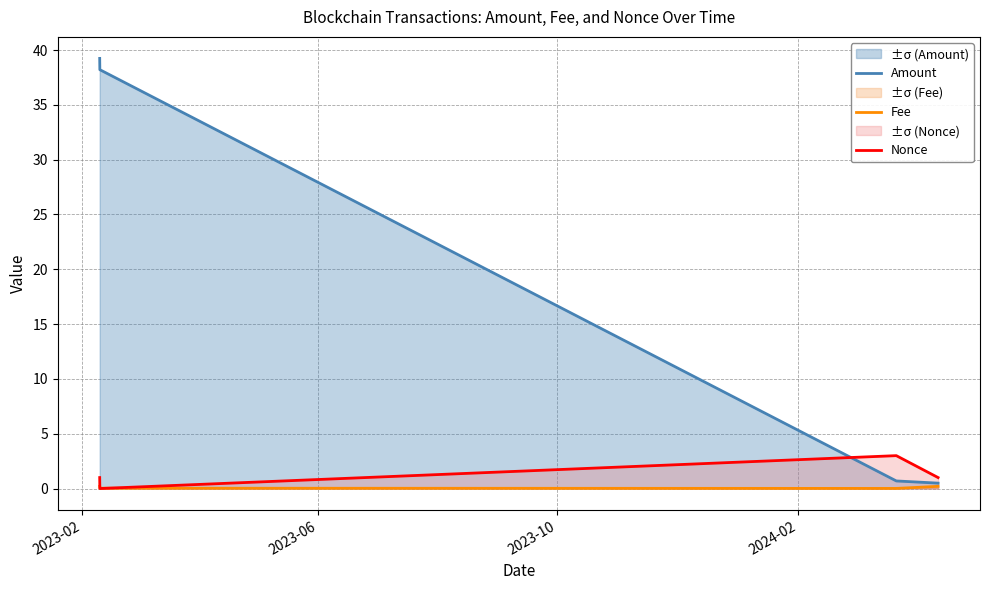

List the series in order of their peak value, highest first.

Amount, Nonce, Fee